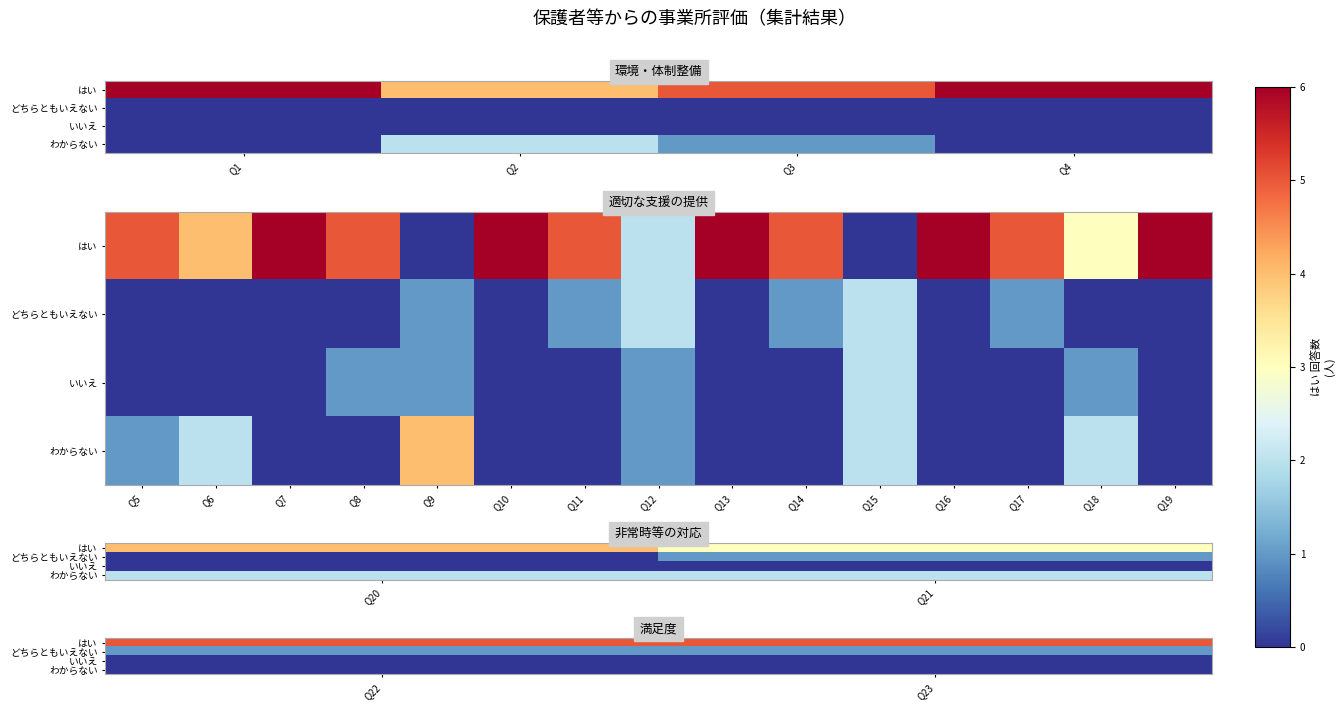

Which series has the largest total across all categories?

はい